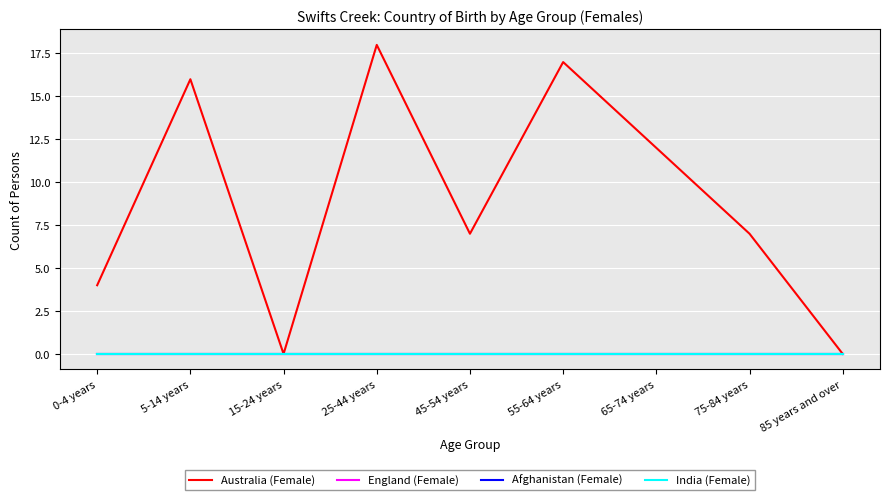

Is this an area chart (filled region under the line)?

No